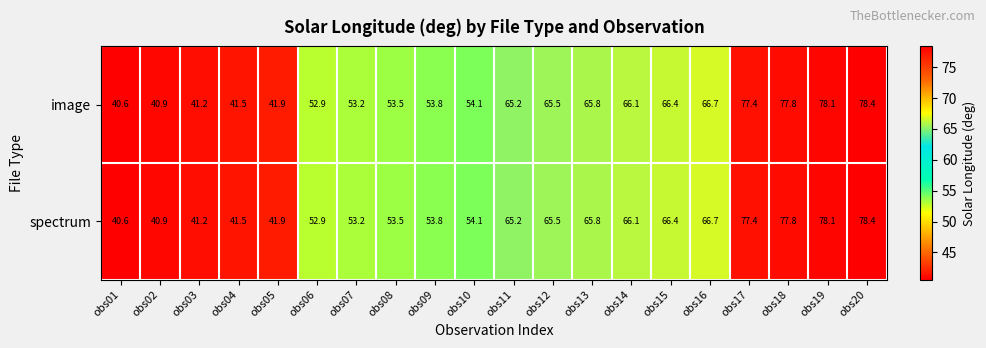

The value of image at obs15 is 115.0. True or false?

False